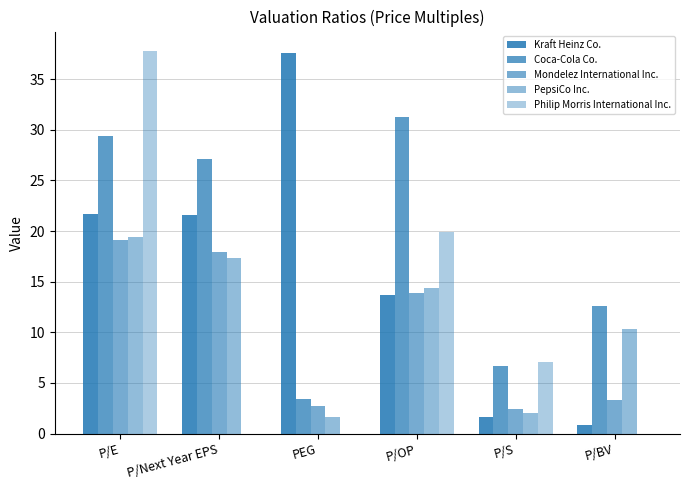

Does the chart contain stacked bars?

No